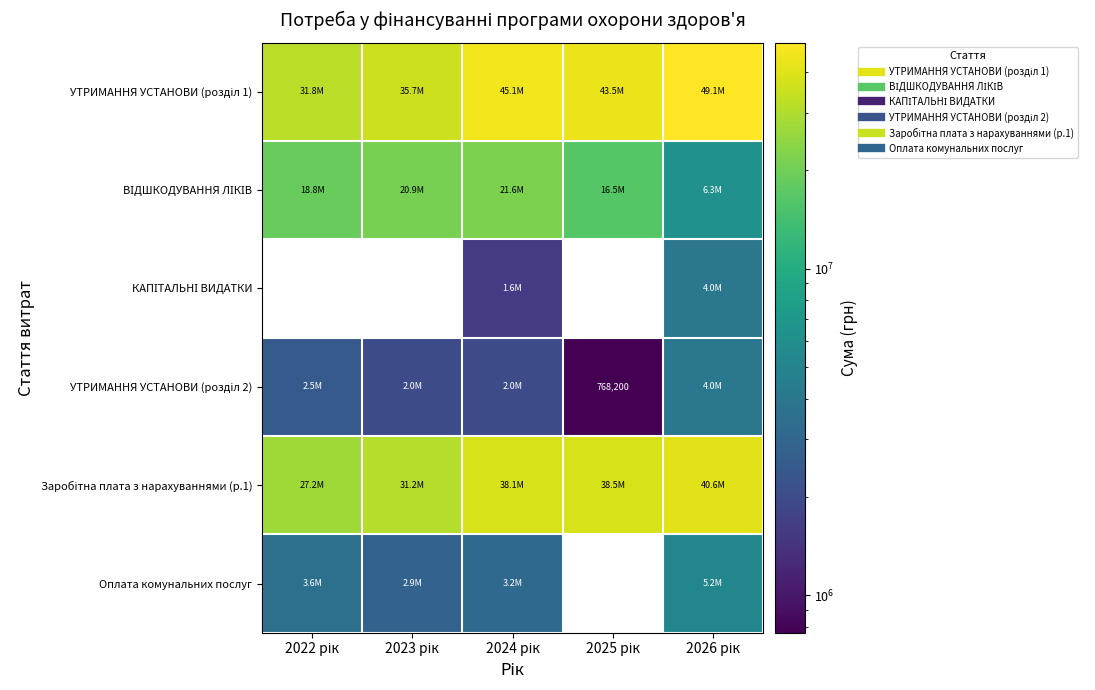

Which label corresponds to the smallest value in the chart?

2022 рік